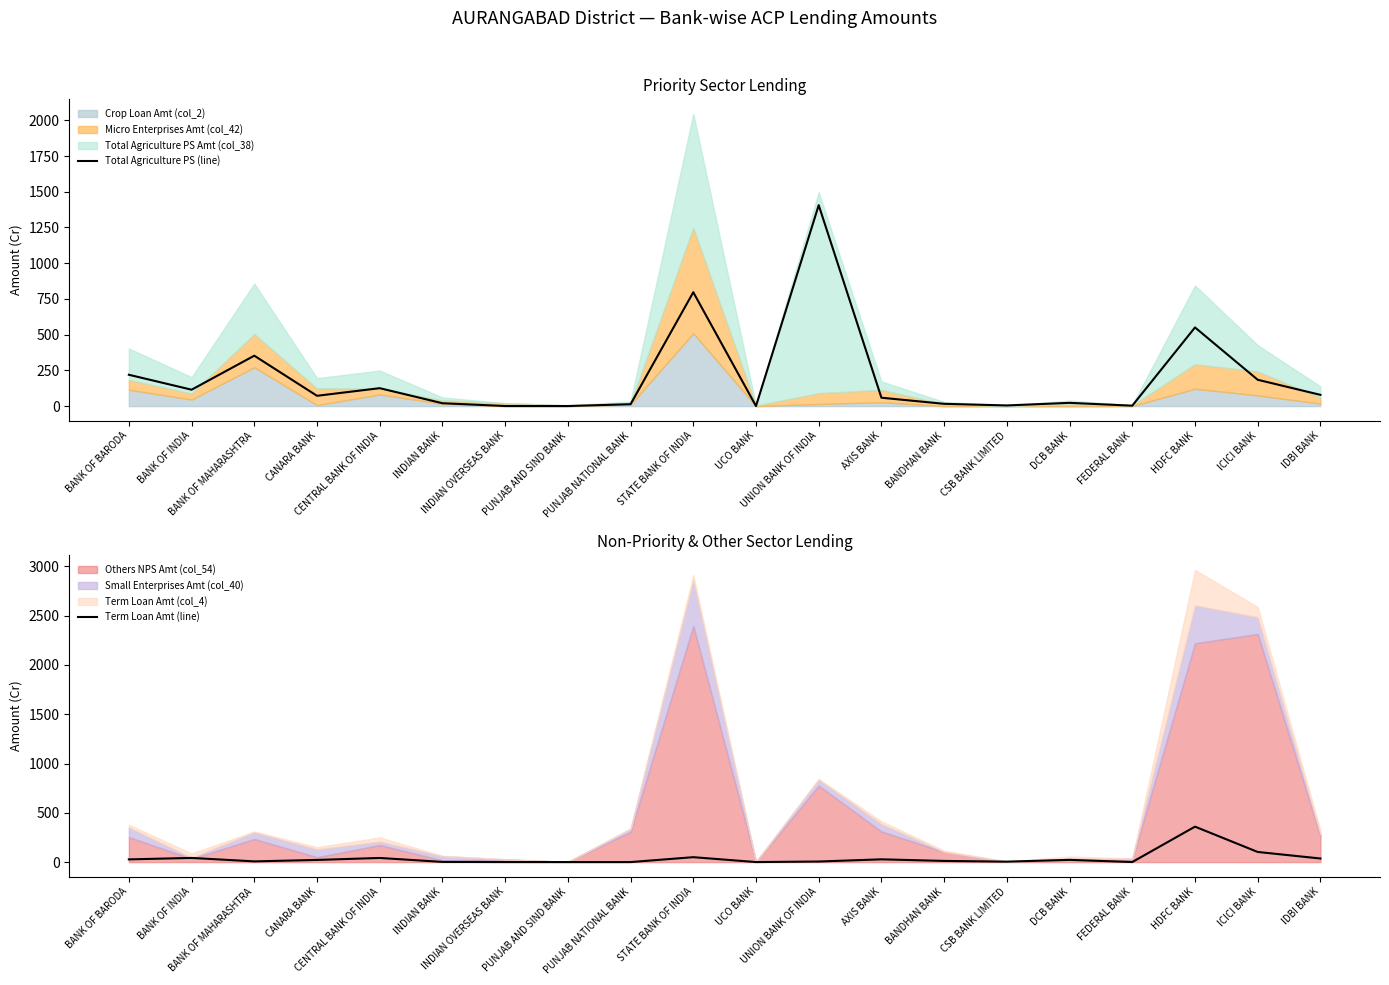

At which label does Total Agriculture PS (line) first exceed 72?

BANK OF BARODA